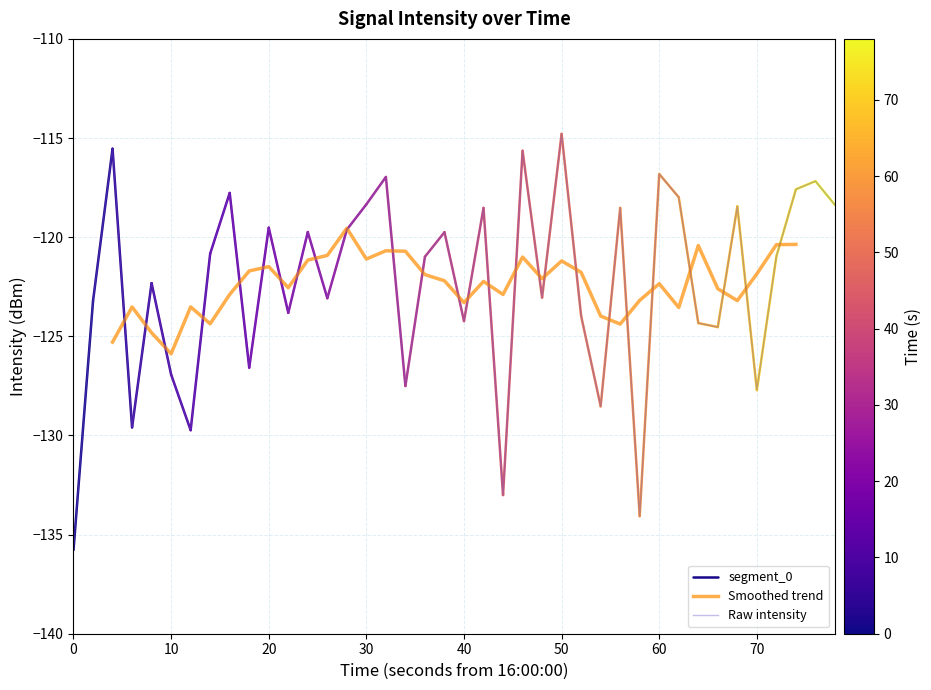

What is the lowest value of the Raw intensity series?

-135.8